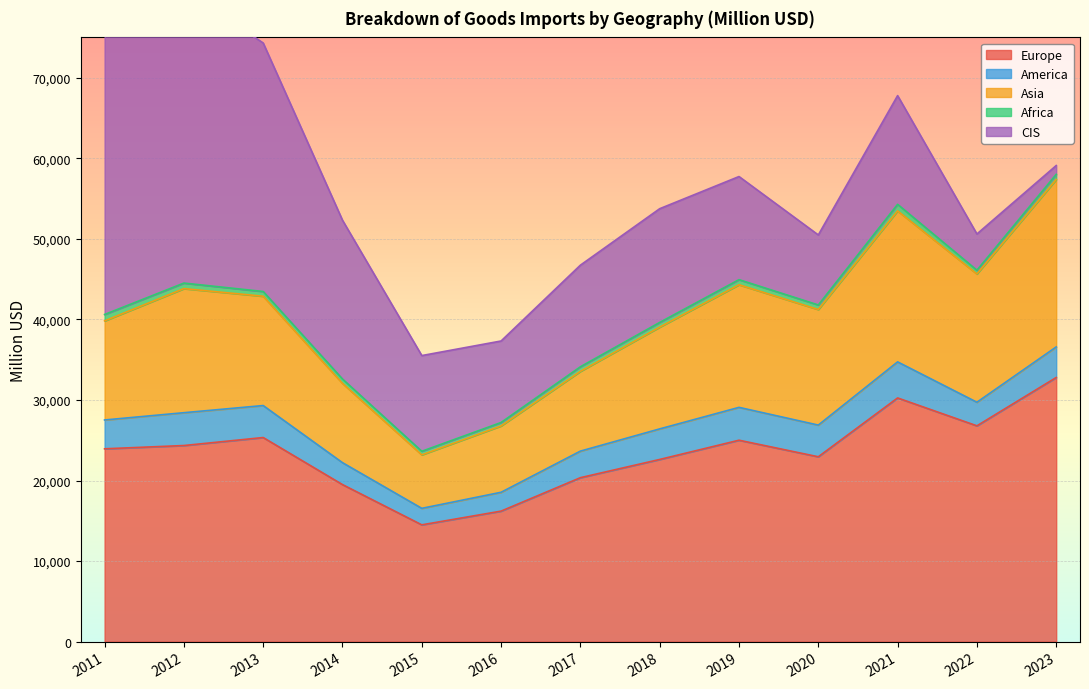

What is the maximum value shown in the chart?

36363.0